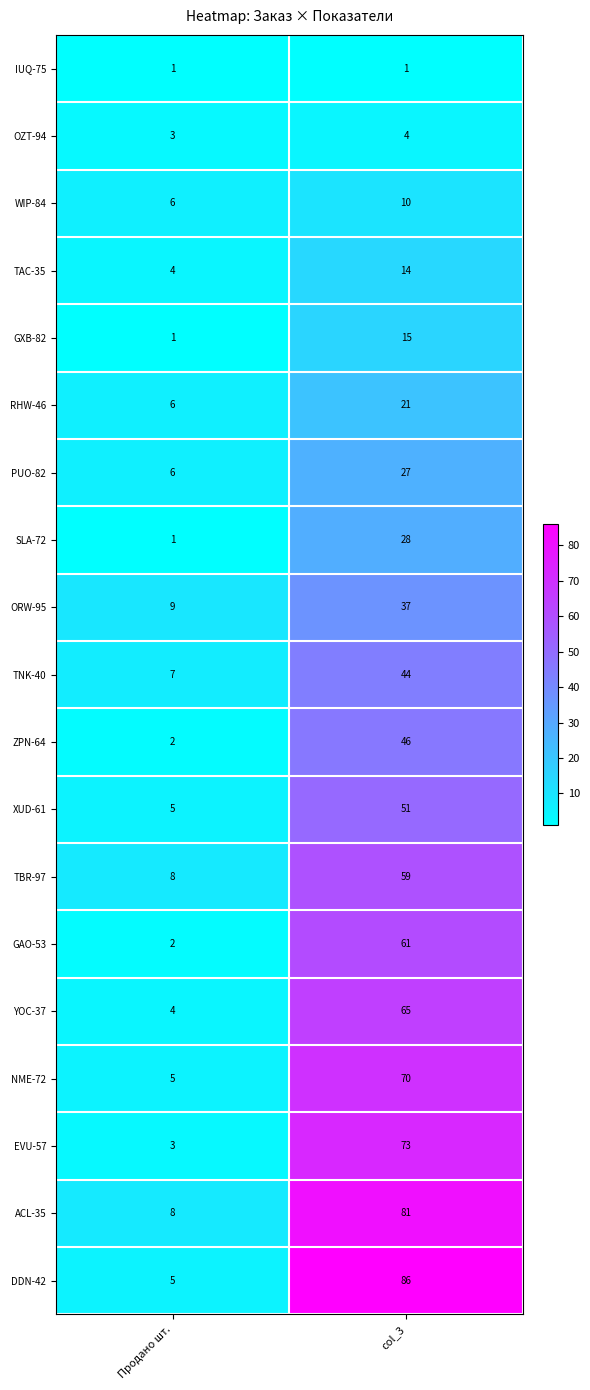

At col_3, list the series in order from smallest to largest.

IUQ-75, OZT-94, WIP-84, TAC-35, GXB-82, RHW-46, PUO-82, SLA-72, ORW-95, TNK-40, ZPN-64, XUD-61, TBR-97, GAO-53, YOC-37, NME-72, EVU-57, ACL-35, DDN-42